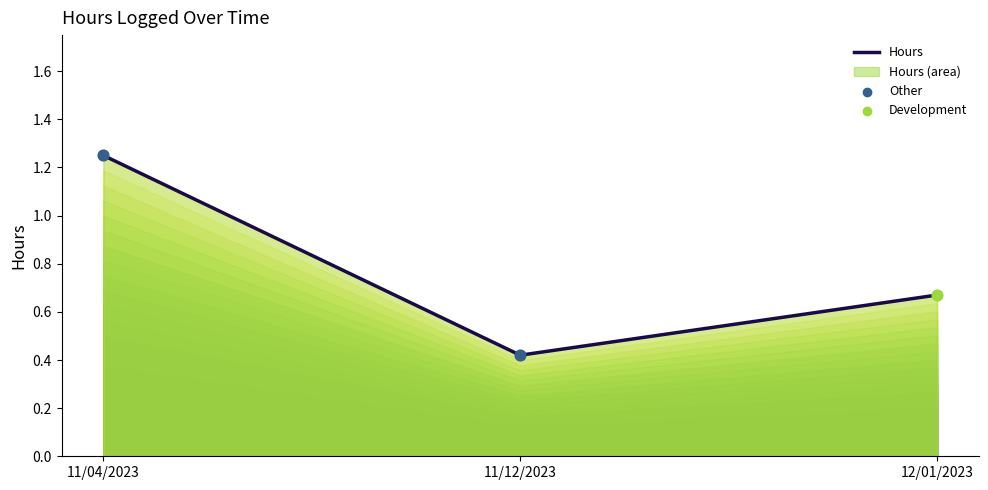

Between 11/12/2023 and 12/01/2023, which is larger?

12/01/2023